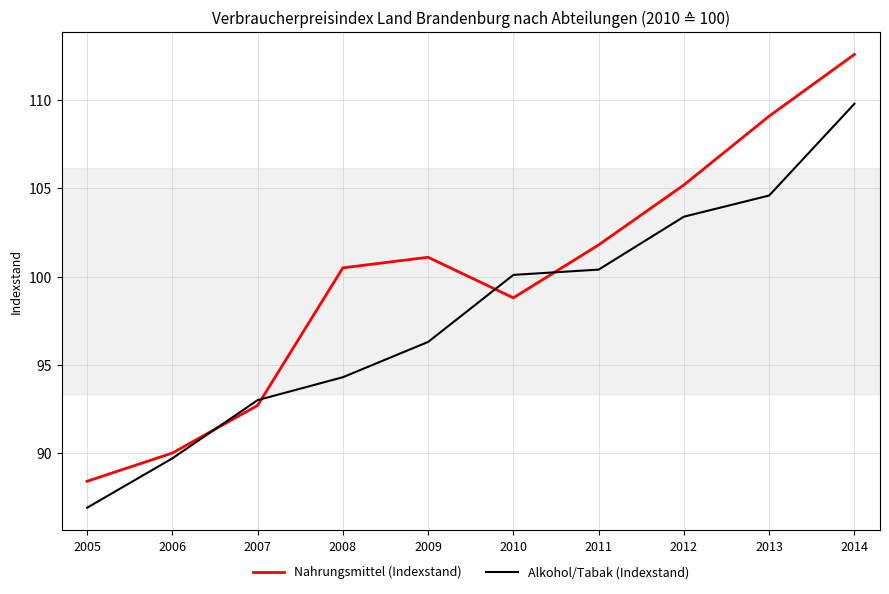

Rank the categories by Nahrungsmittel (Indexstand) value from highest to lowest.

2014, 2013, 2012, 2011, 2009, 2008, 2010, 2007, 2006, 2005